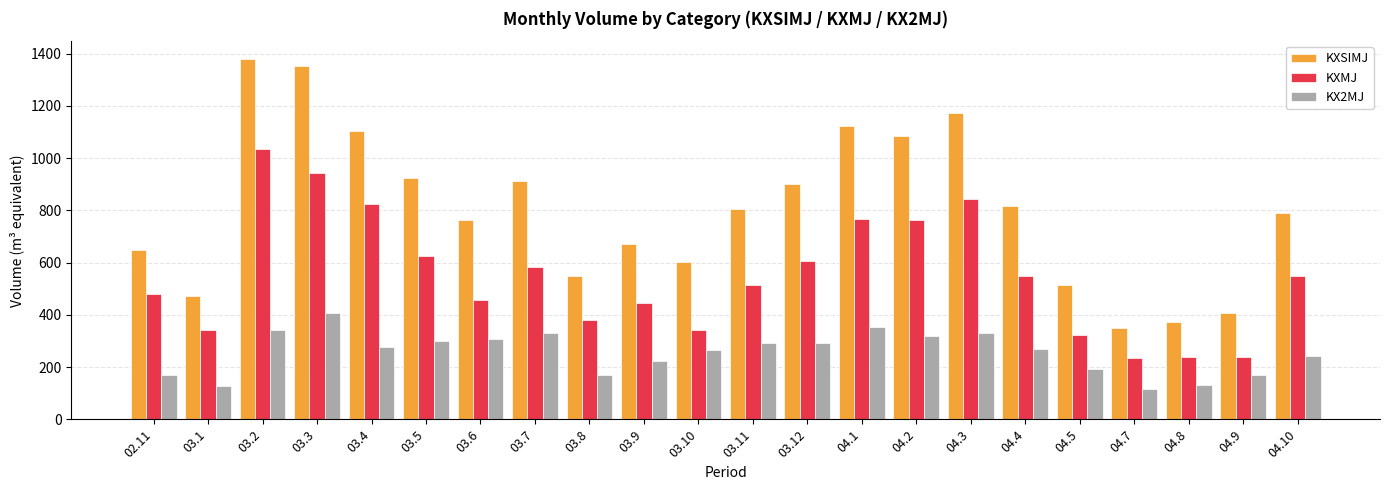

What is the total value across all series at 03.4?

2204.7